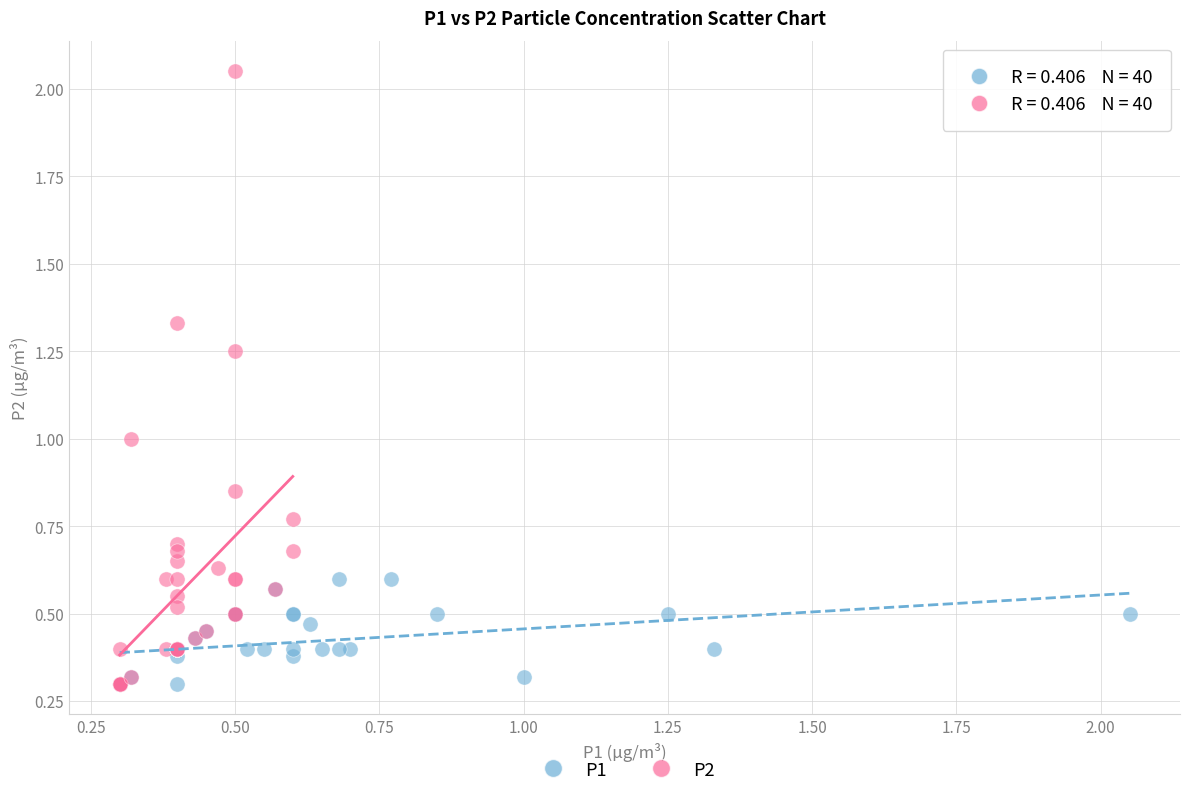

Which series has the largest Y range (max minus min)?

P2